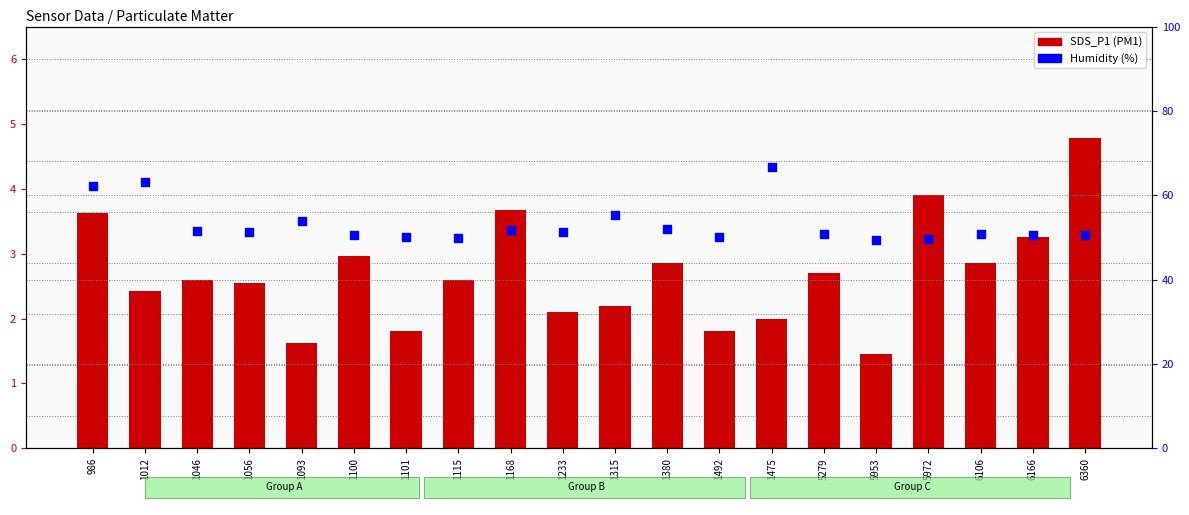

Which series has the largest total across all categories?

Humidity